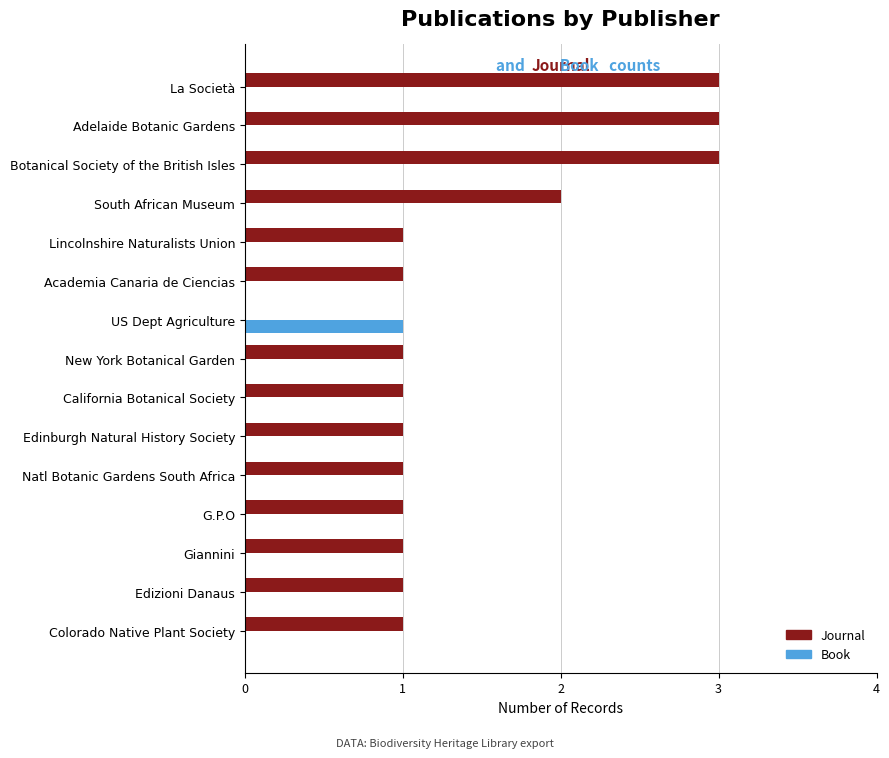

How many Journal values are between 1 and 2?

11